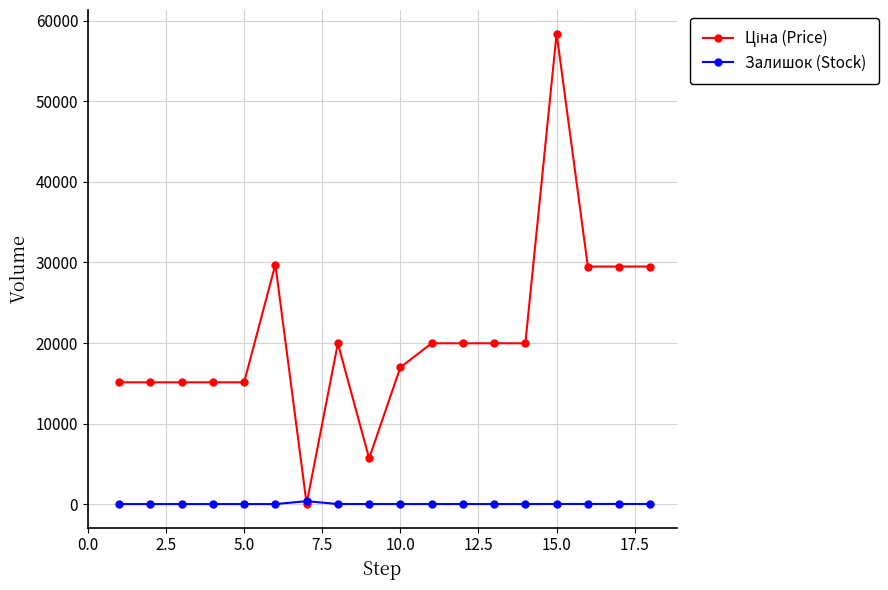

True or false: Залишок (Stock) has more than 1 interior local peaks.

True